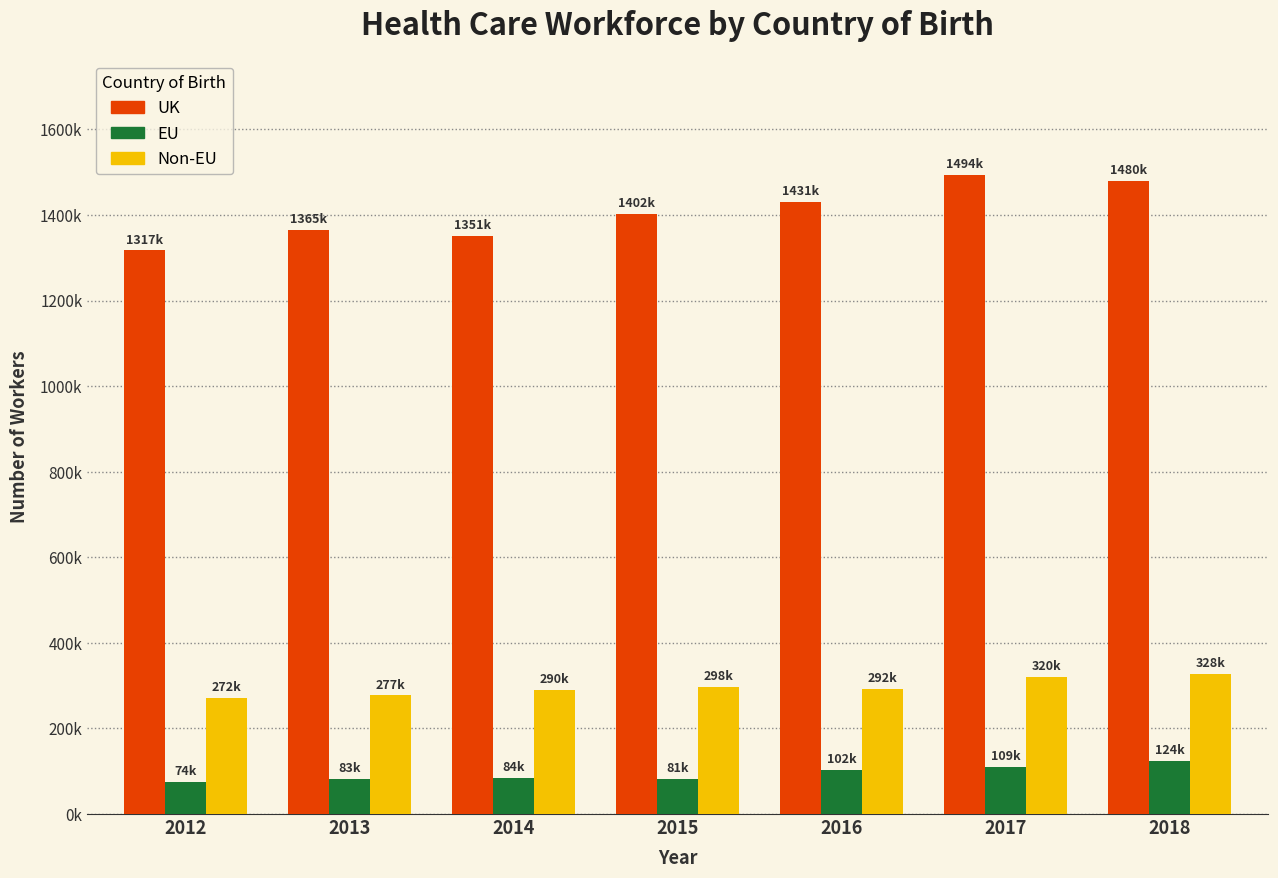

What are all the series names shown in the legend?

UK, EU, Non-EU